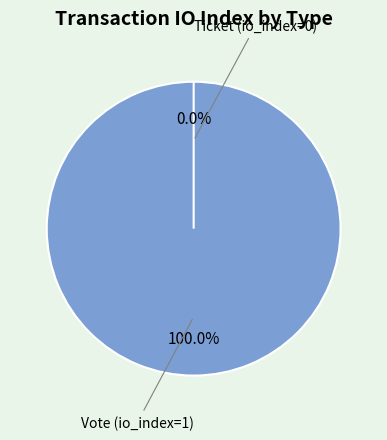

To the nearest percent, what is the difference between the Ticket (io_index=0) and Vote (io_index=1) slice percentages?

100%